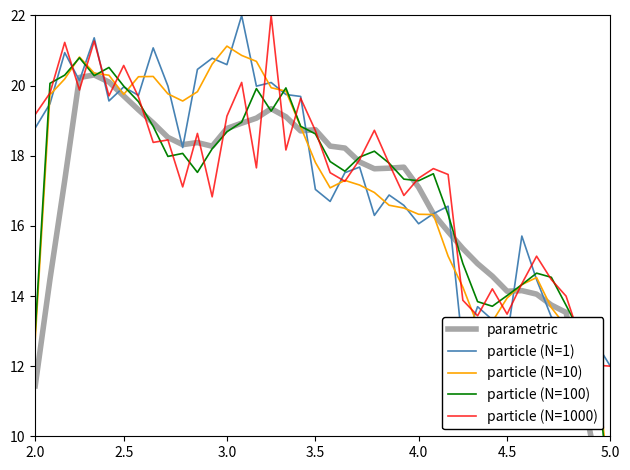

At how many categories does at least one series exceed 9?

40